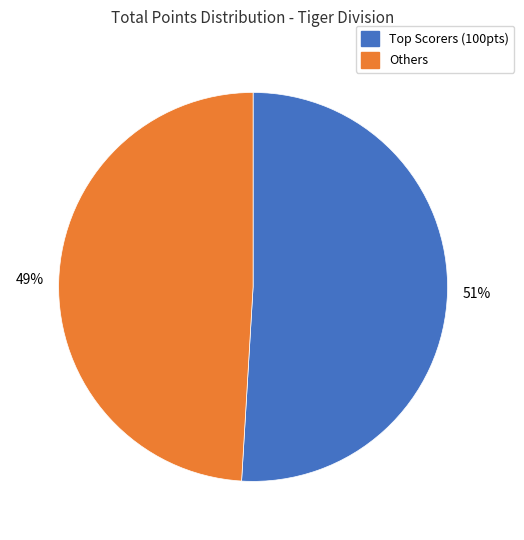

Does any single category account for the majority?

Yes